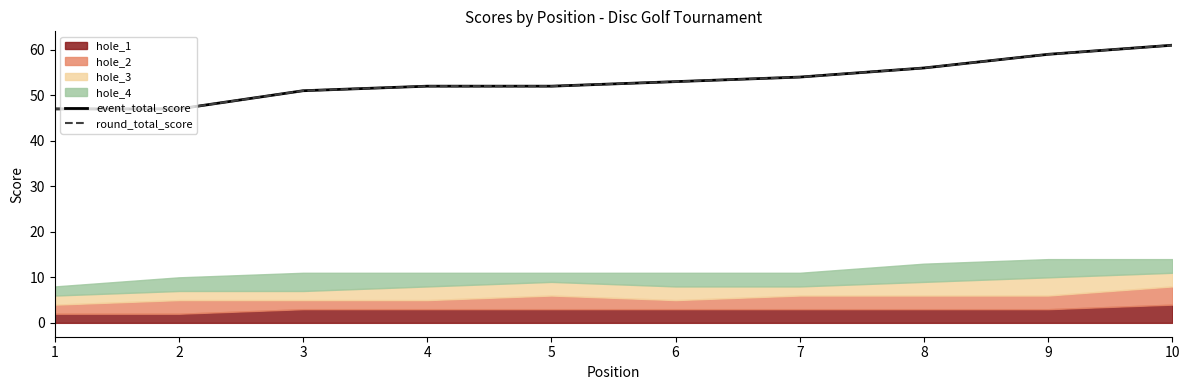

True or false: event_total_score and round_total_score cross at least once.

False